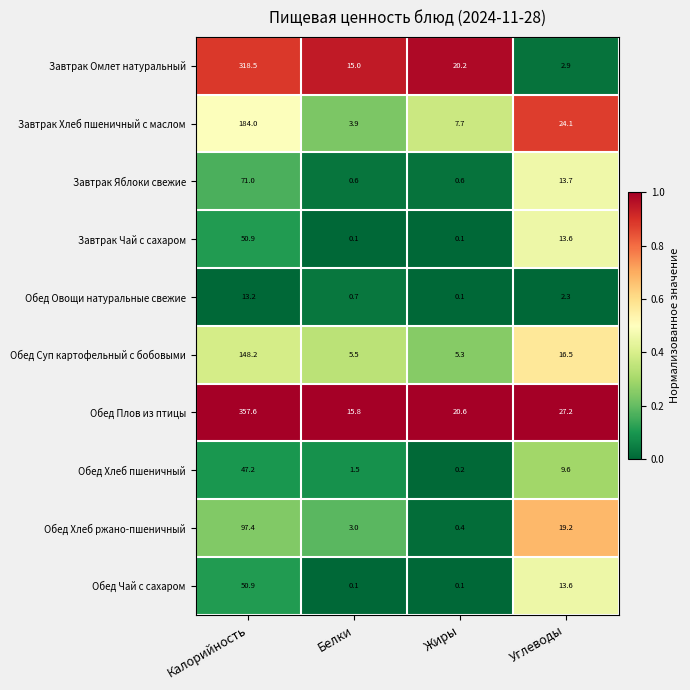

What is the sum of all Обед Чай с сахаром values?

64.7